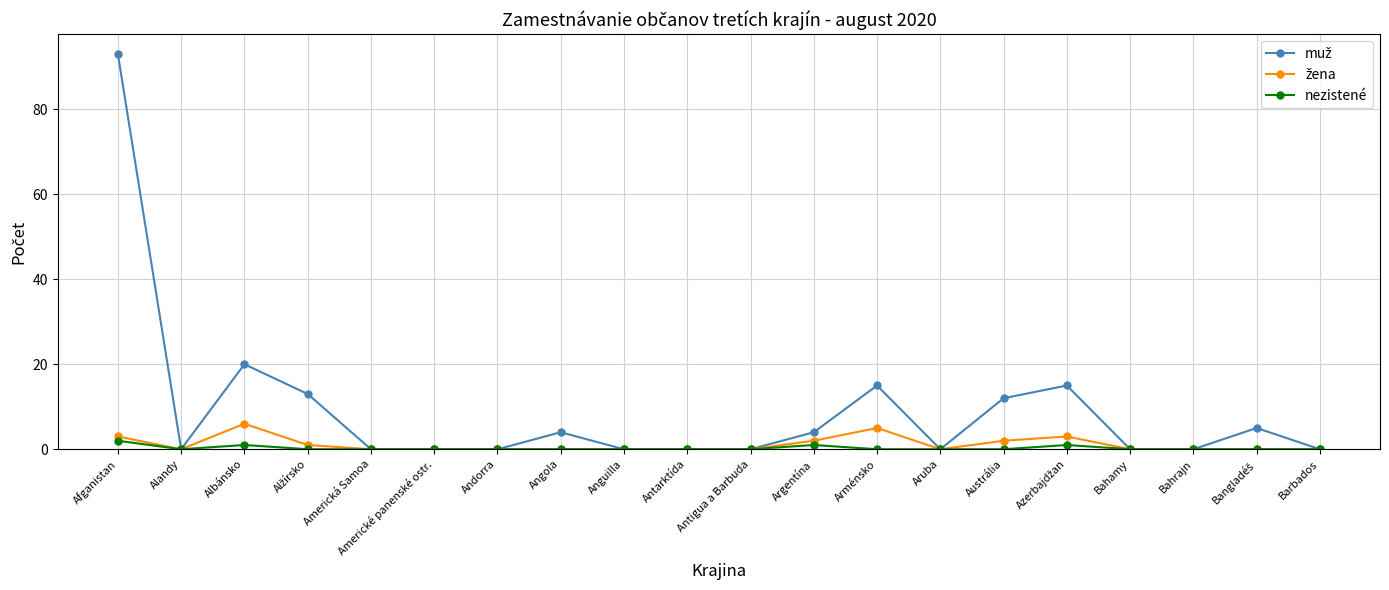

What is the label of the 3rd point from the right?

Bahrajn